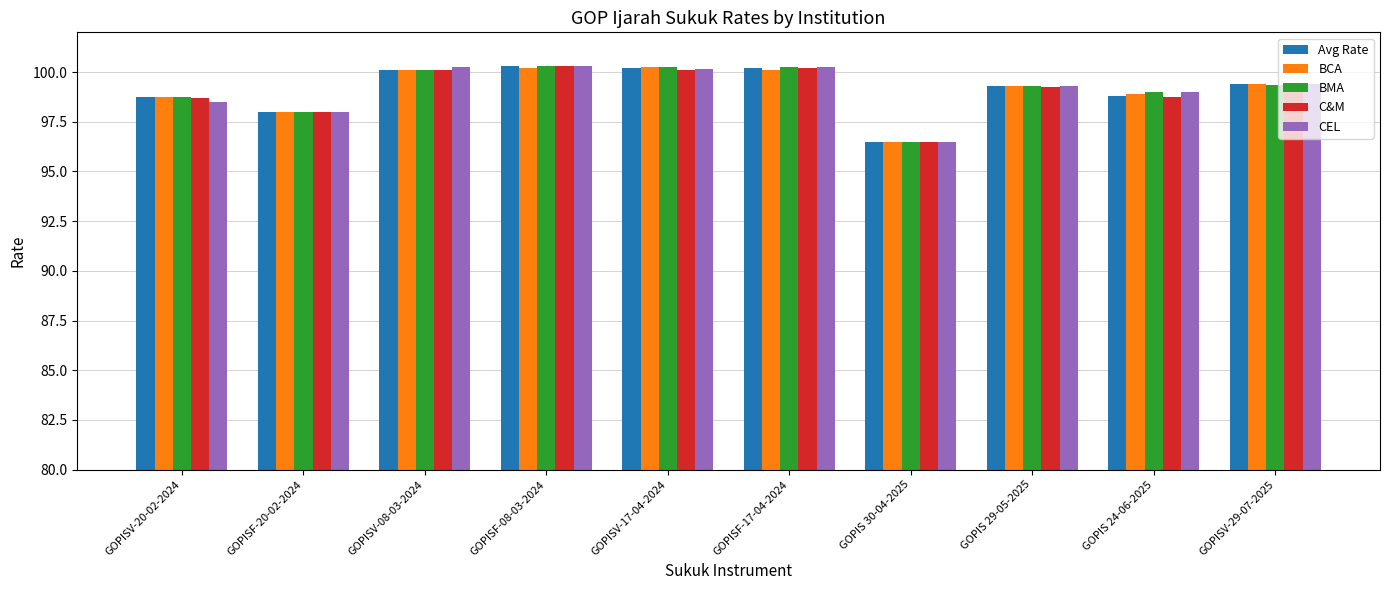

Which category has the lowest value across all series?

GOPIS 30-04-2025